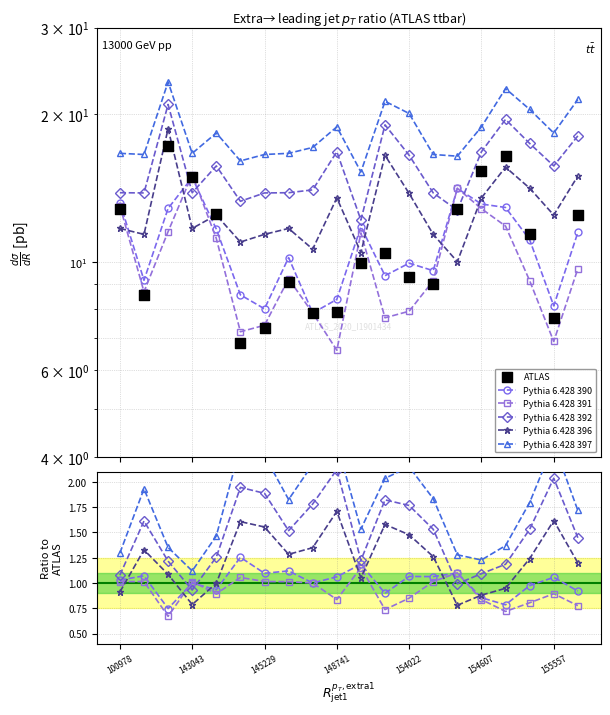

Which series contains the lowest Y value?

Pythia 6.428 391